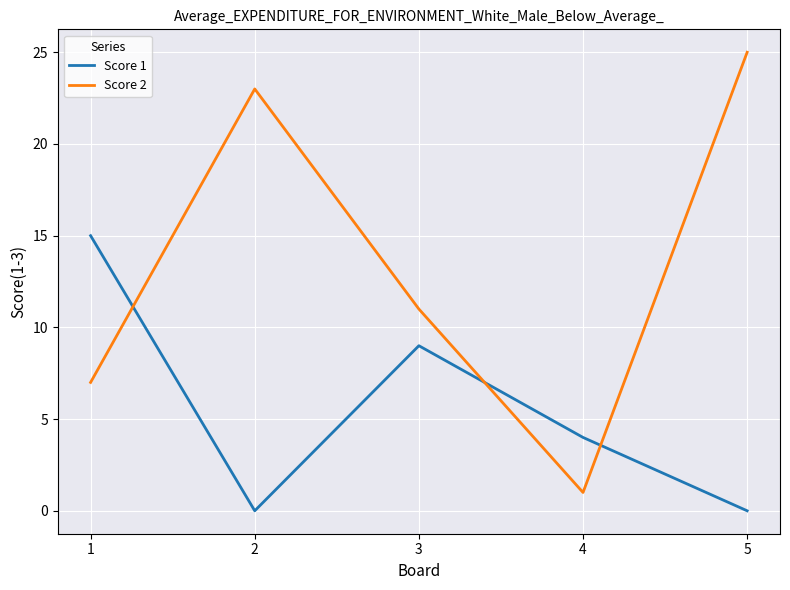

Where does the Score 1 series first go above 4?

1